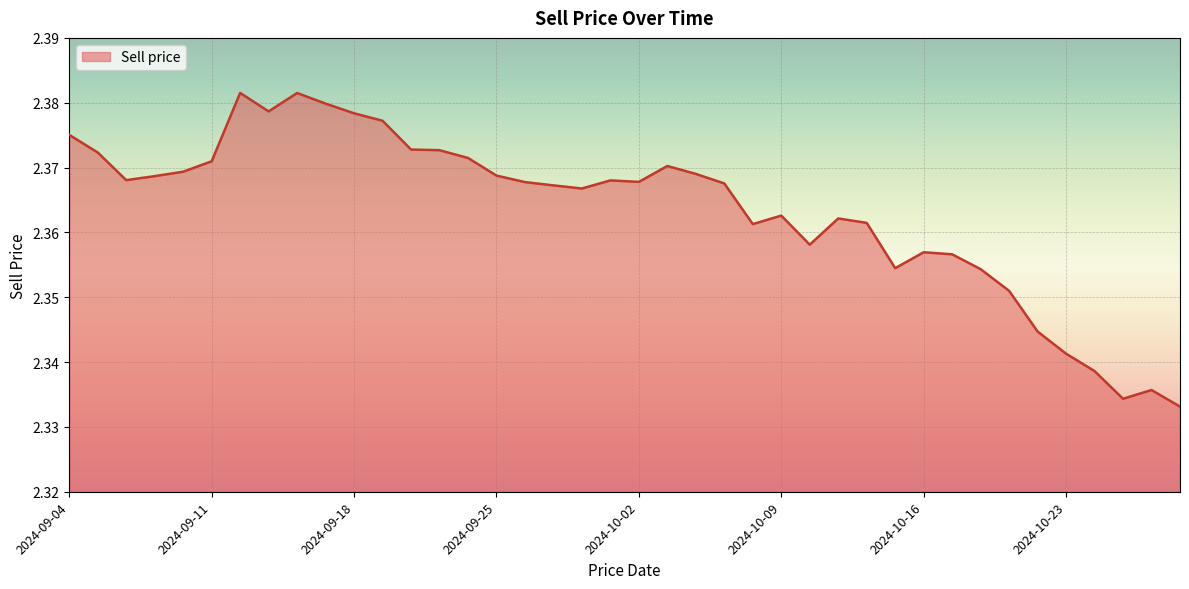

How many interior local peaks (higher than both neighbors) does the data have?

8